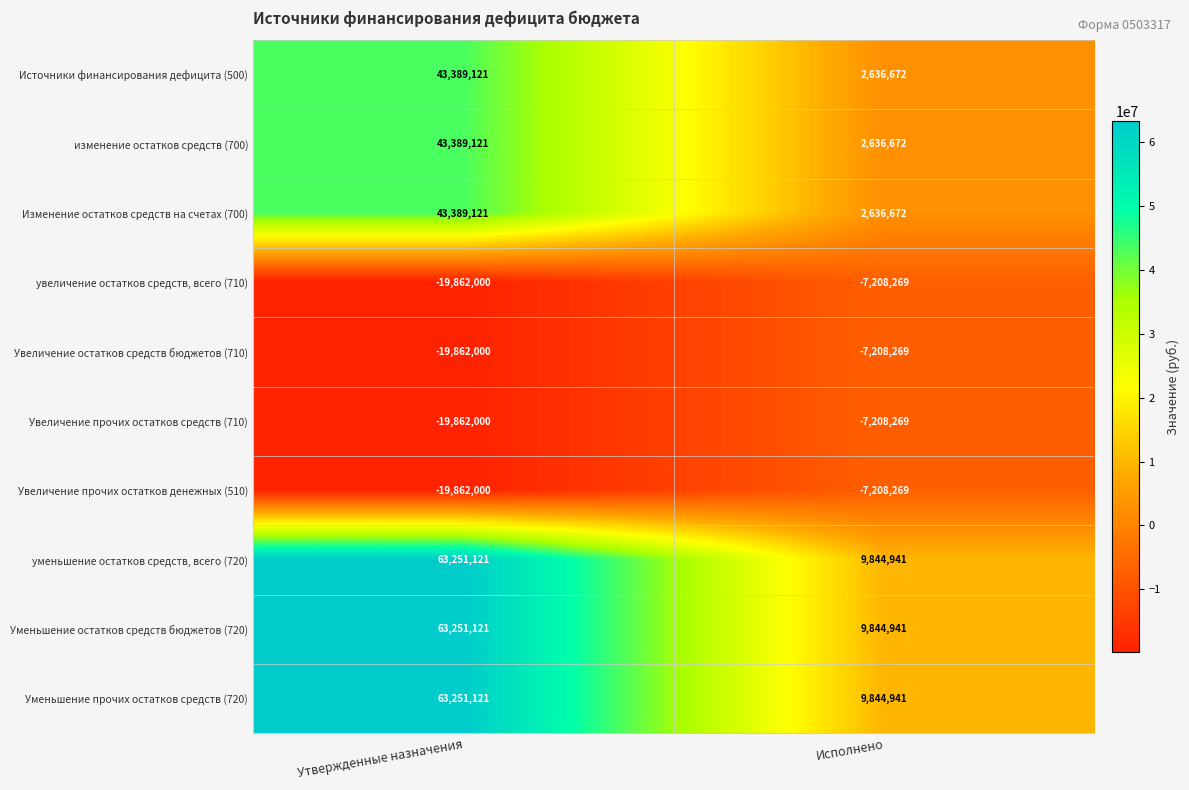

What is the difference between the maximum and minimum values in the уменьшение остатков средств, всего (720) series?

53406180